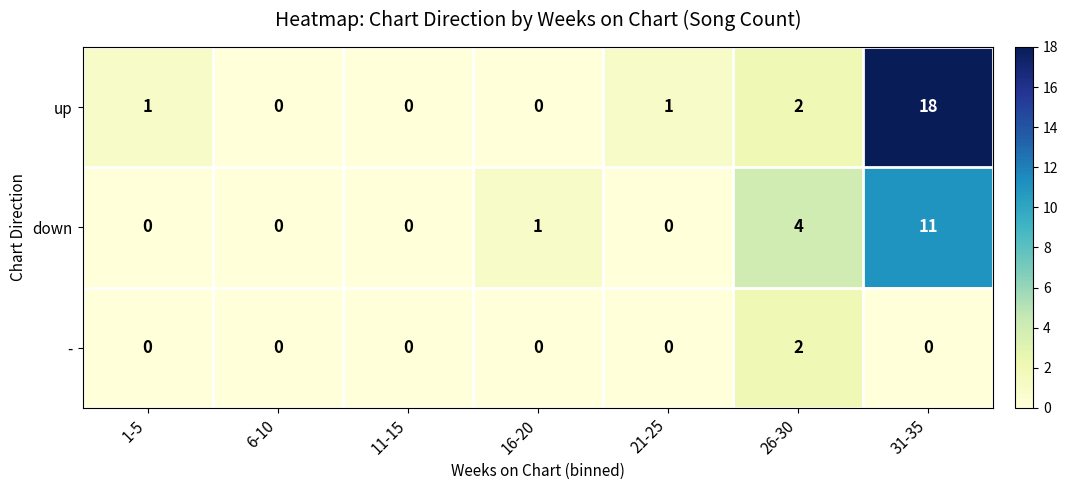

True or false: - has a value of 0 at 11-15.

True